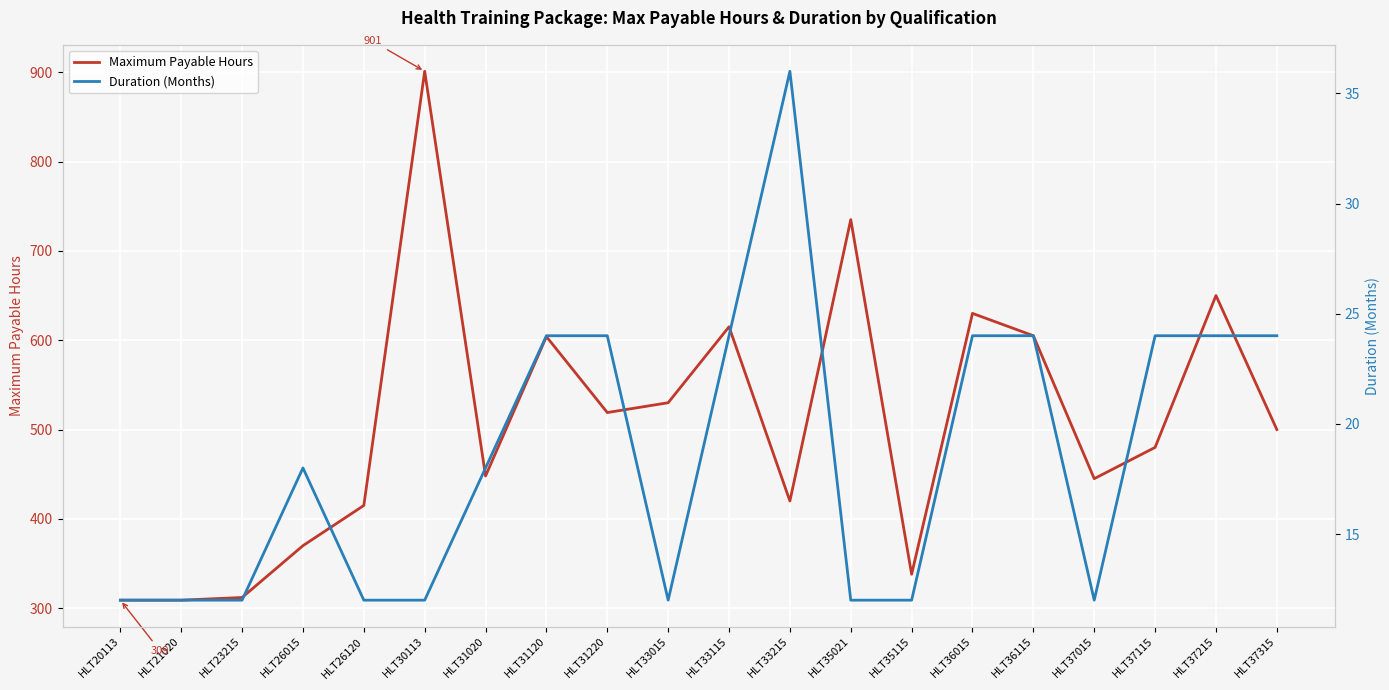

How many interior local peaks does the Duration (Months) series have?

2